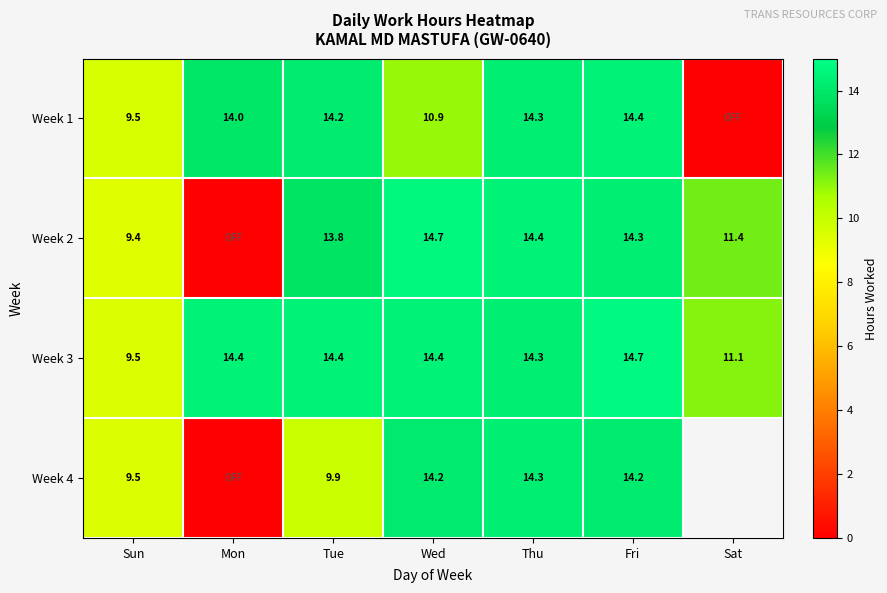

How many data points in Week 3 are above 14?

5